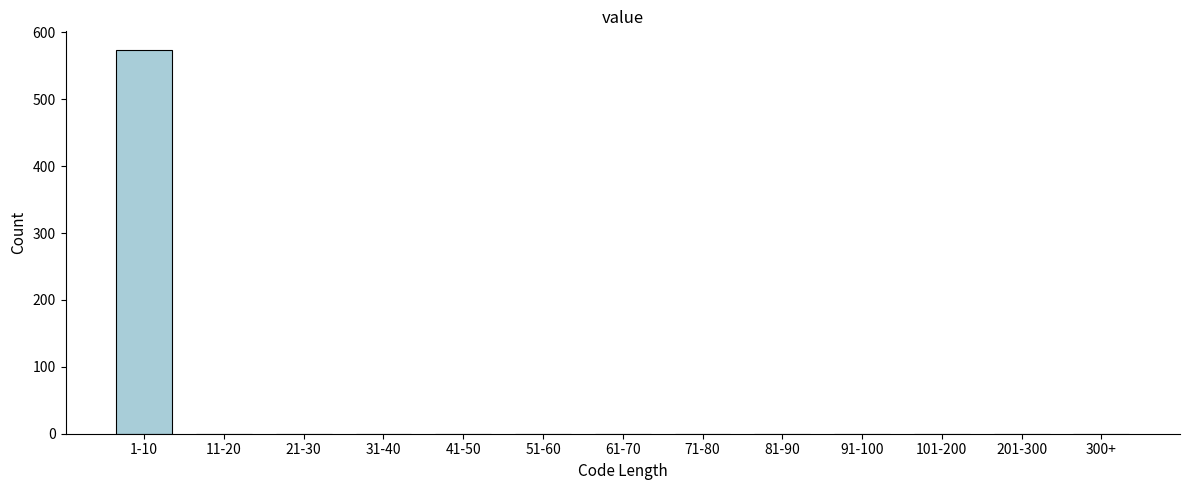

Reading left to right, what are all the values shown in this chart?

1-10=573	11-20=0	21-30=0	31-40=0	41-50=0	51-60=0	61-70=0	71-80=0	81-90=0	91-100=0	101-200=0	201-300=0	300+=0